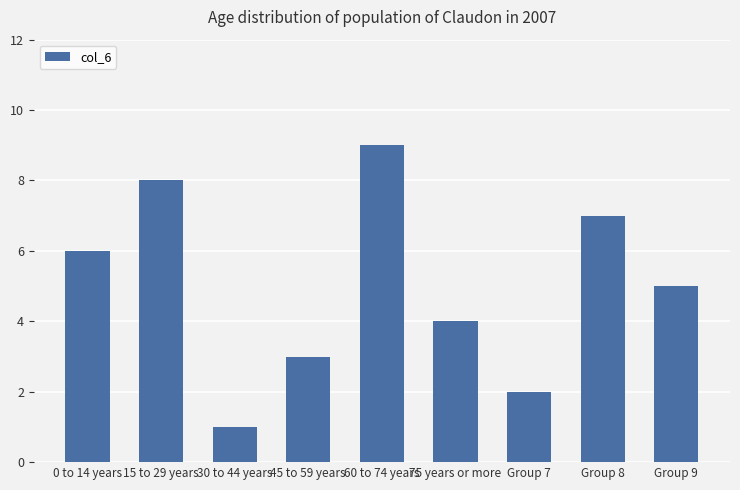

What is the difference between the maximum and minimum values?

8